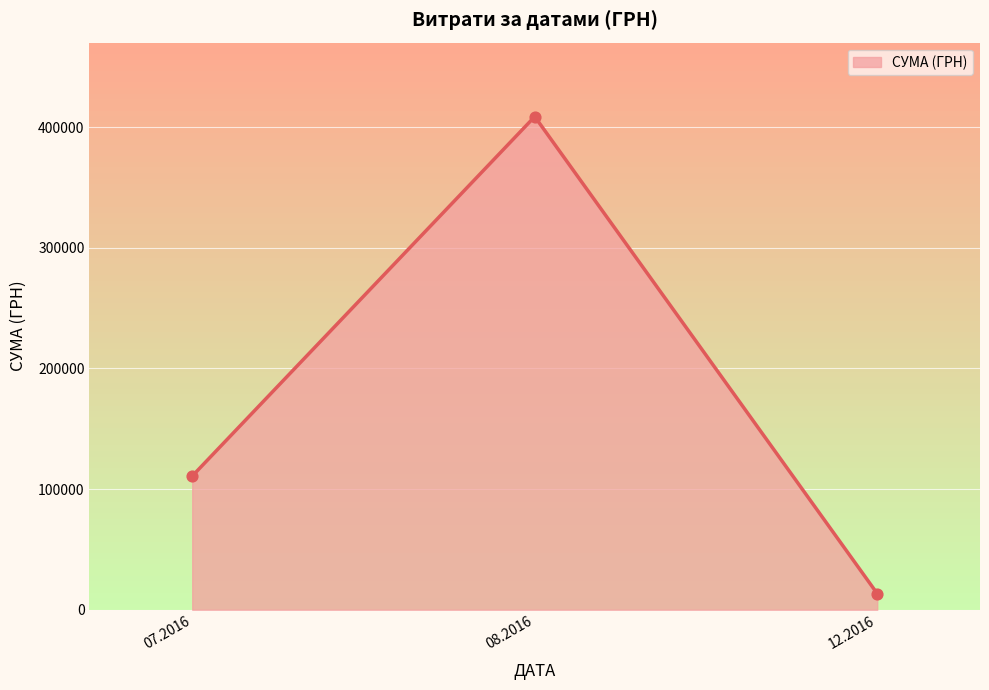

Between 12.2016 and 07.2016, which is larger?

07.2016